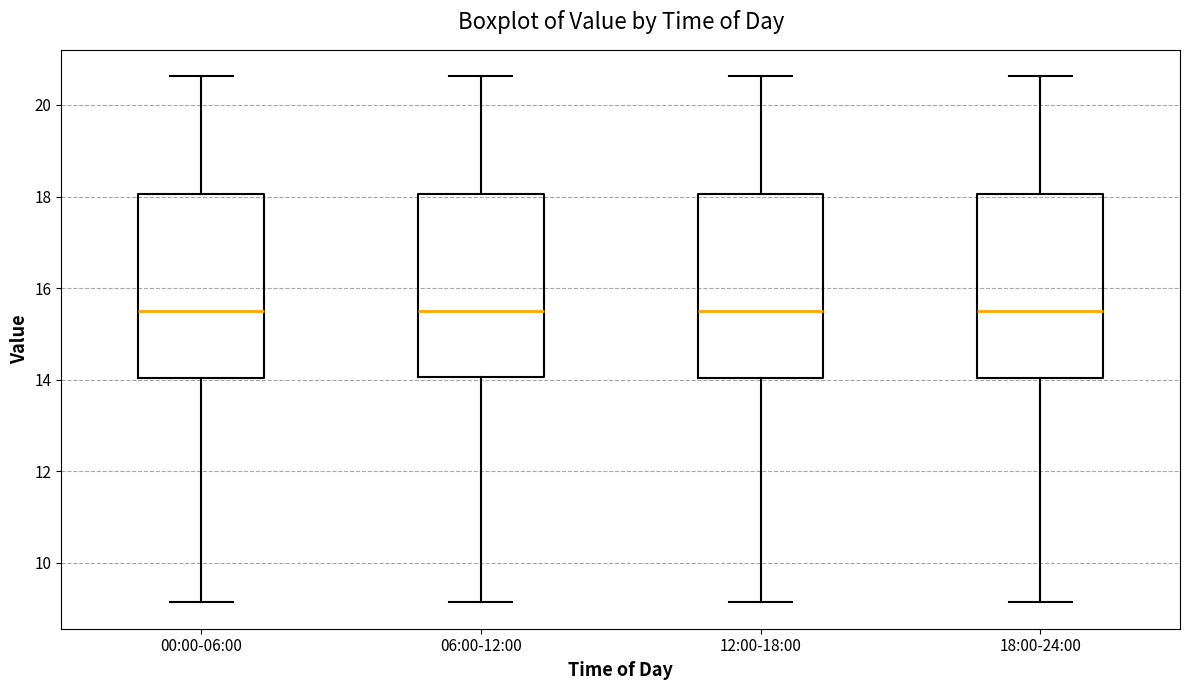

Reading left to right, transcribe this box plot: for each box, give where its median line is, the range the box spans, and where its two whiskers end, as read against the y-axis. The values are not printed on the chart, so give them approximately, as read against the axis.

00:00-06:00: median 15.6, box 14.0 to 18.0, whiskers 9.2 to 20.6
06:00-12:00: median 15.6, box 14.0 to 18.0, whiskers 9.2 to 20.6
12:00-18:00: median 15.6, box 14.0 to 18.0, whiskers 9.2 to 20.6
18:00-24:00: median 15.6, box 14.0 to 18.0, whiskers 9.2 to 20.6